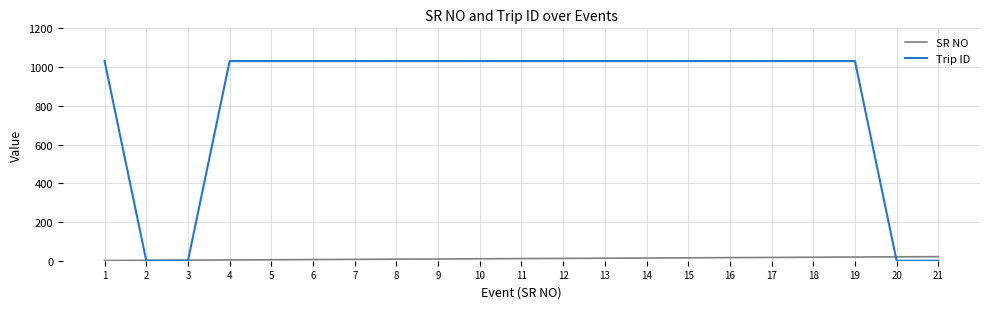

Which series changed the most between 6 and 21?

Trip ID